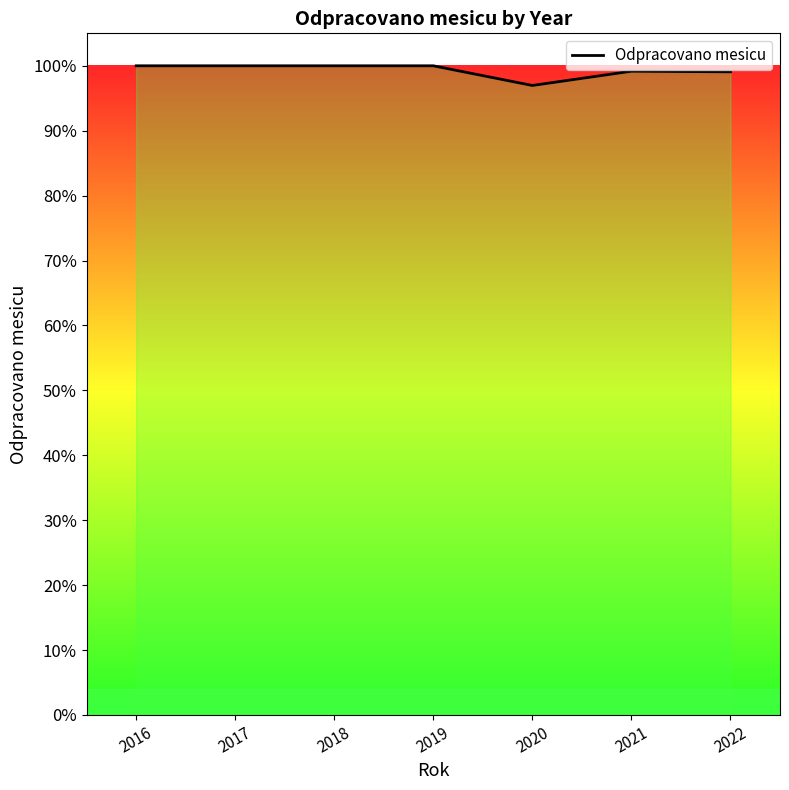

Does the chart have visible grid lines?

No